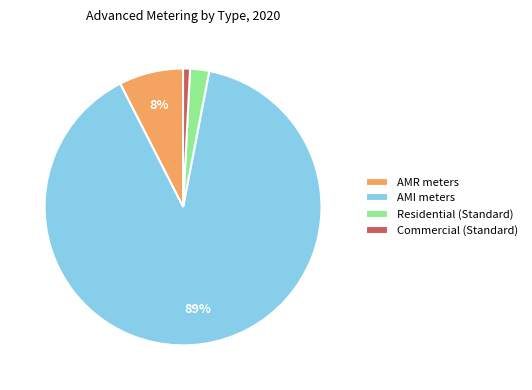

To the nearest percent, what portion does Residential (Standard) represent?

2%